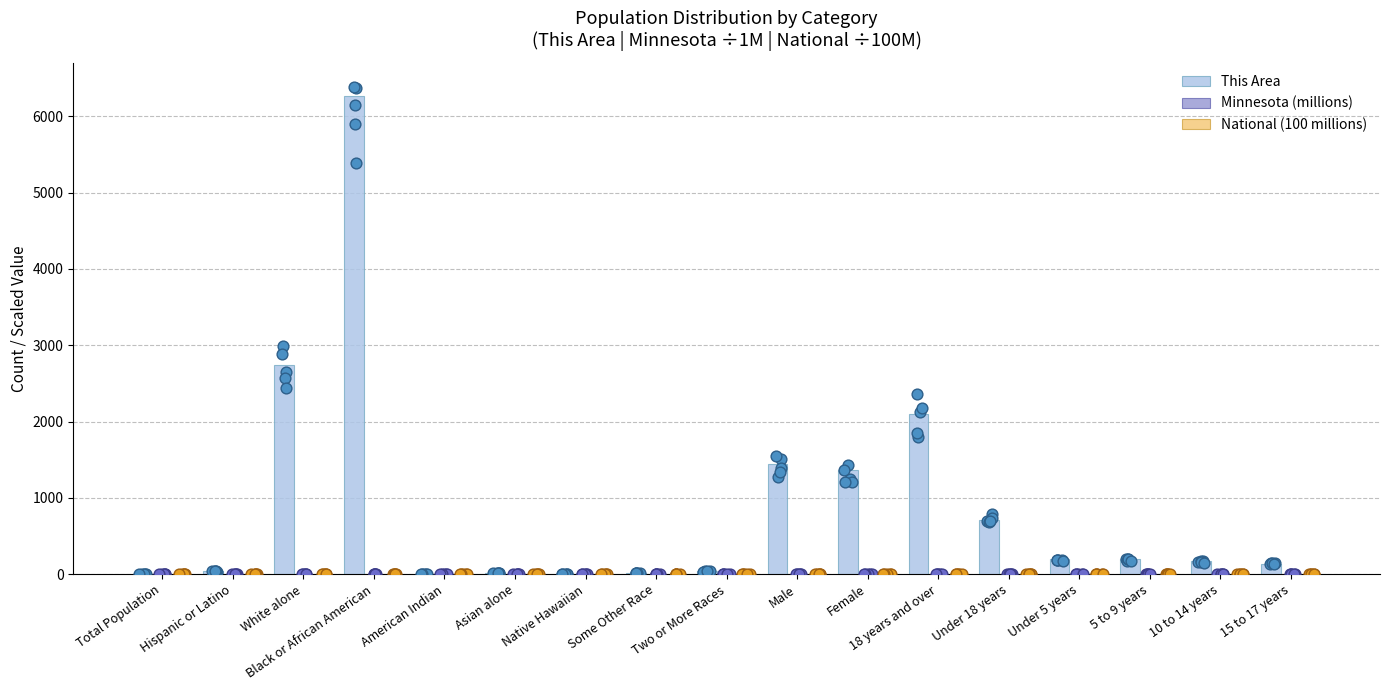

What is the total value across all series at 5 to 9 years?

200.6